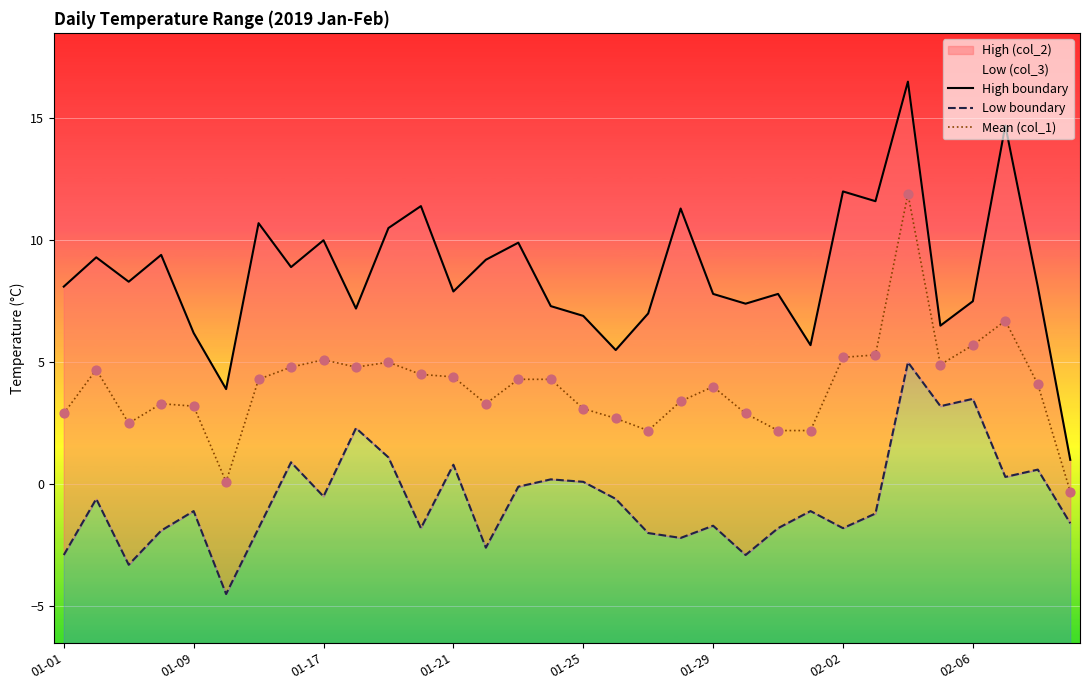

What is the maximum value for Mean (col_1)?

11.9